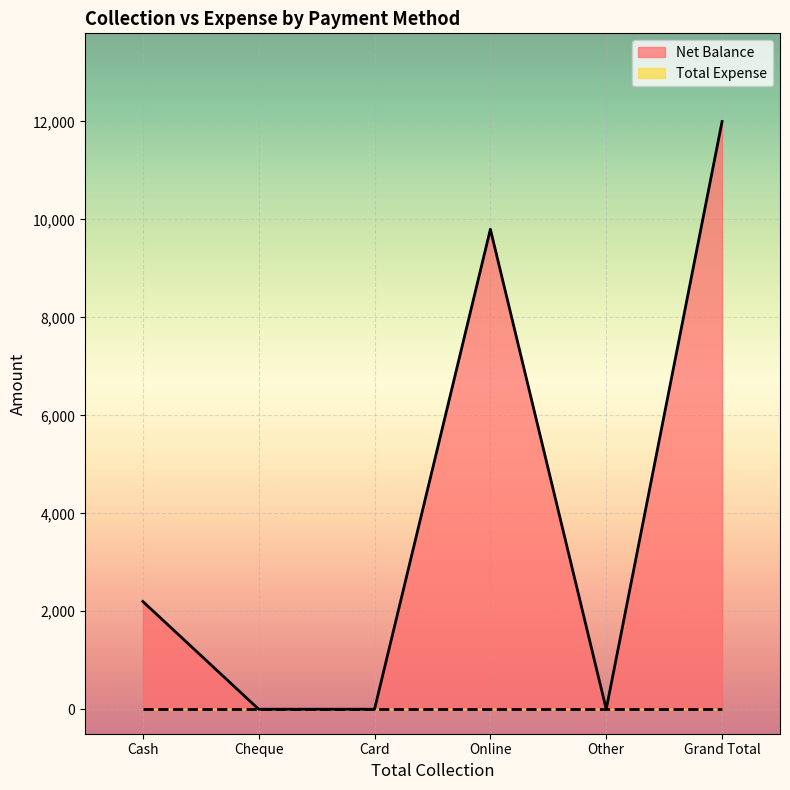

How many interior local valleys (lower than both neighbors) does the data have?

1